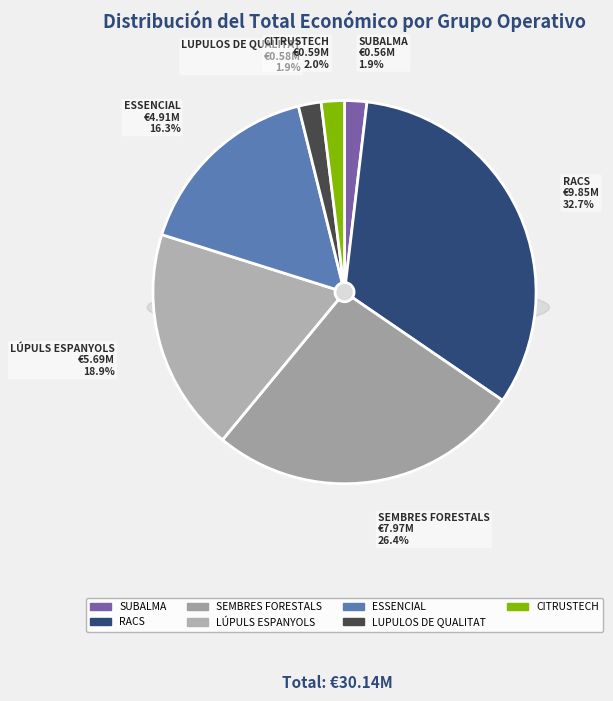

To the nearest percent, what is the combined percentage of CITRUSTECH and RACS?

35%